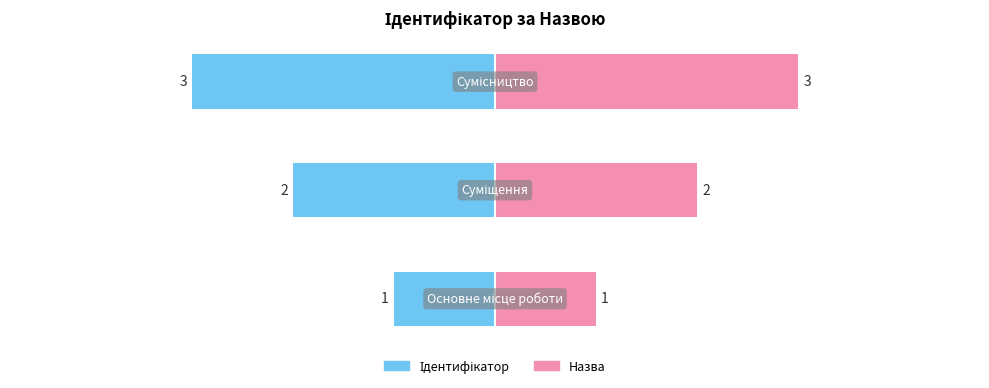

Count the values in the range 1 to 3.

3